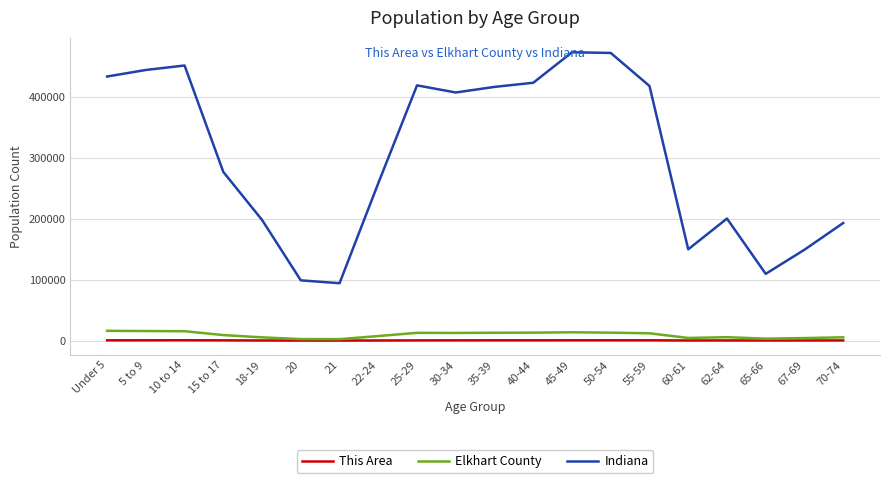

Is the value of Indiana at 62-64 greater than the value of Elkhart County at 21?

Yes